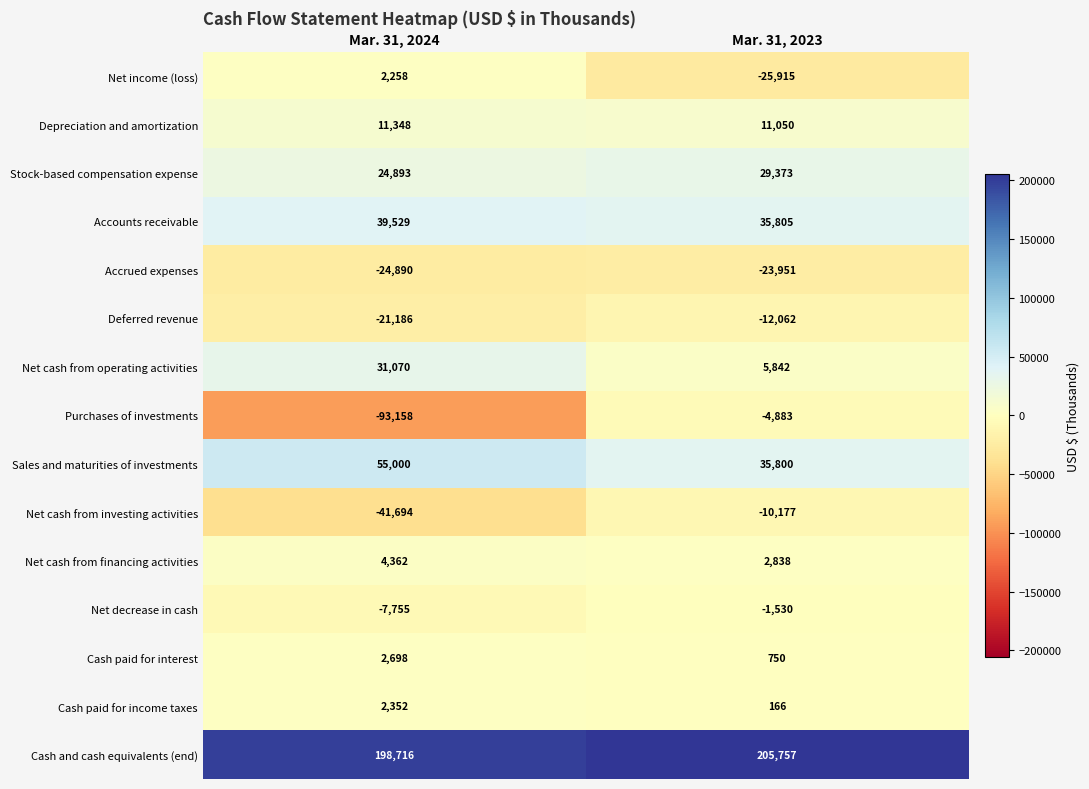

The Cash paid for interest series shows 750 at Mar. 31, 2023. True or false?

True